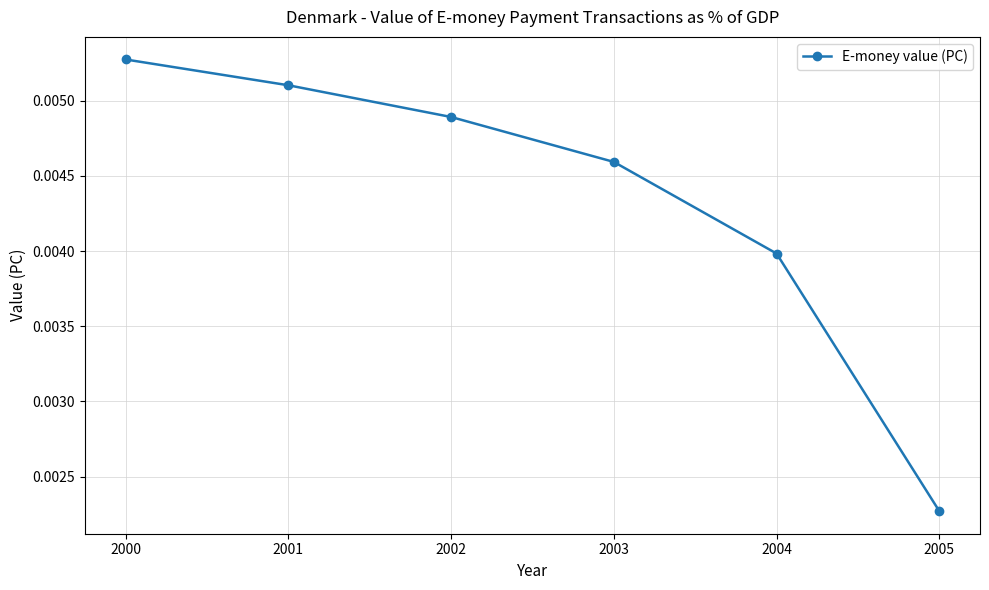

True or false: the data has more than 1 interior local peaks.

False